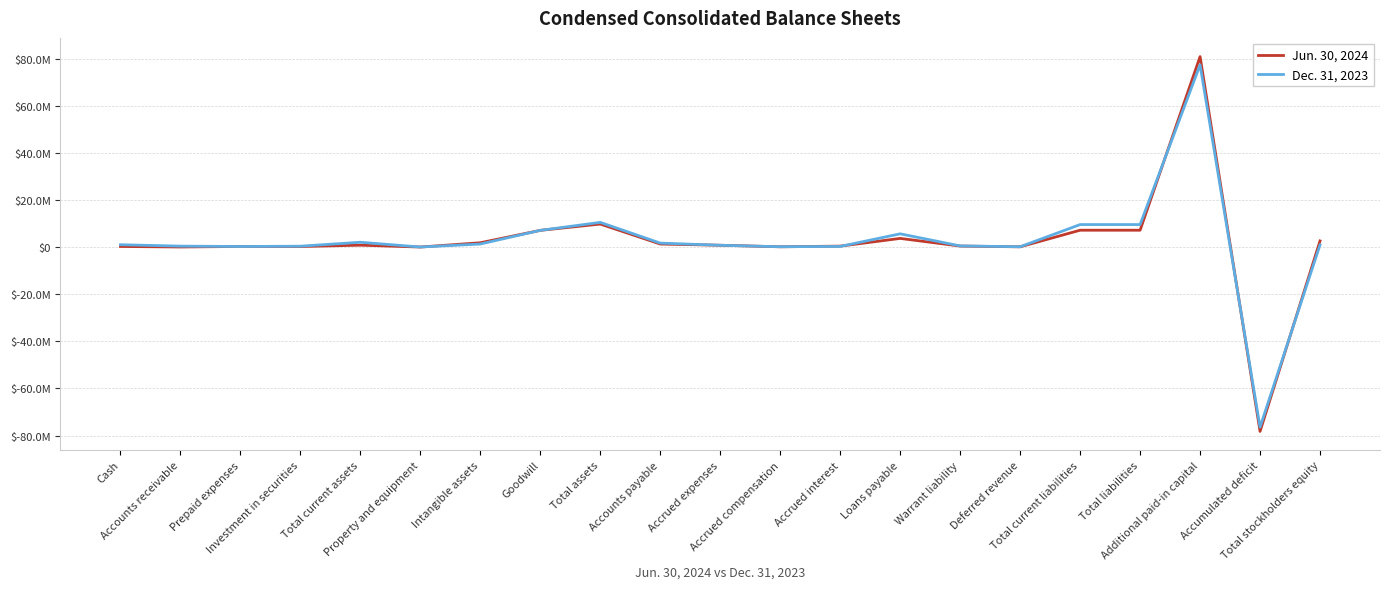

Reading left to right, extract all data points from this chart.

Jun. 30, 2024: 257024	41042	271129	240317	809512	21214	1841653	7101084	9773463	1296551	787058	125721	410599	3684437	436380	116109	7159188	7159188	80826730	-78212782	2614275
Dec. 31, 2023: 1008408	405786	252099	382144	2048437	36311	1301337	7101084	10487169	1696022	770625	154764	280597	5631633	504000	149848	9557161	9557161	77348939	-76419083	930008